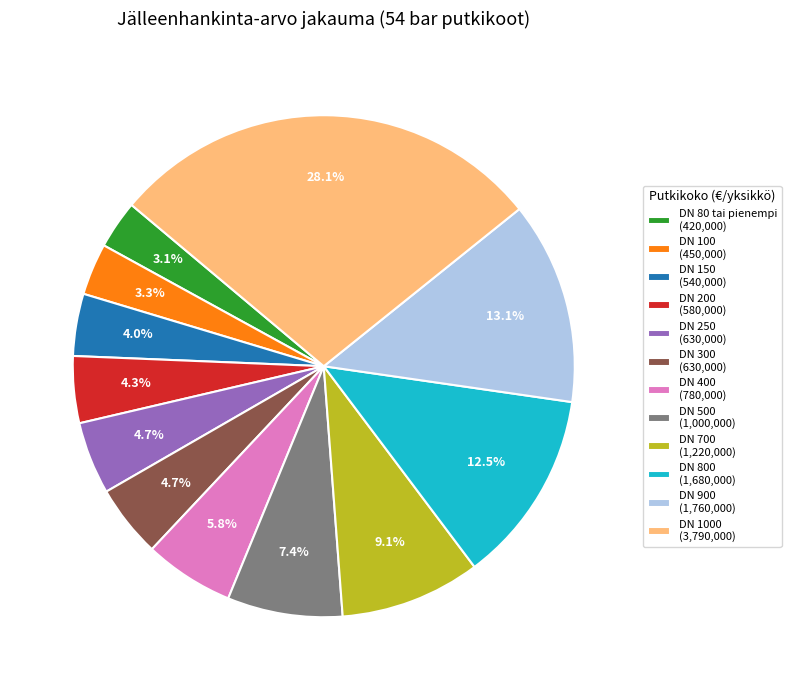

How much of the chart is everything except DN 300 (630,000)?

95.3%